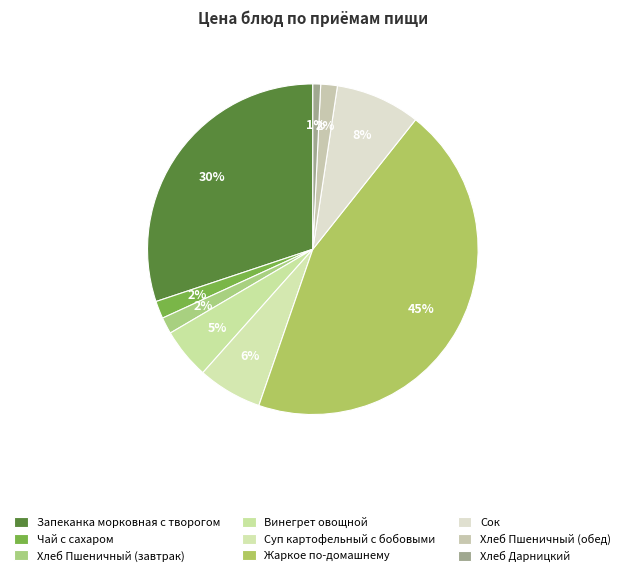

Count the number of slices in the pie.

9